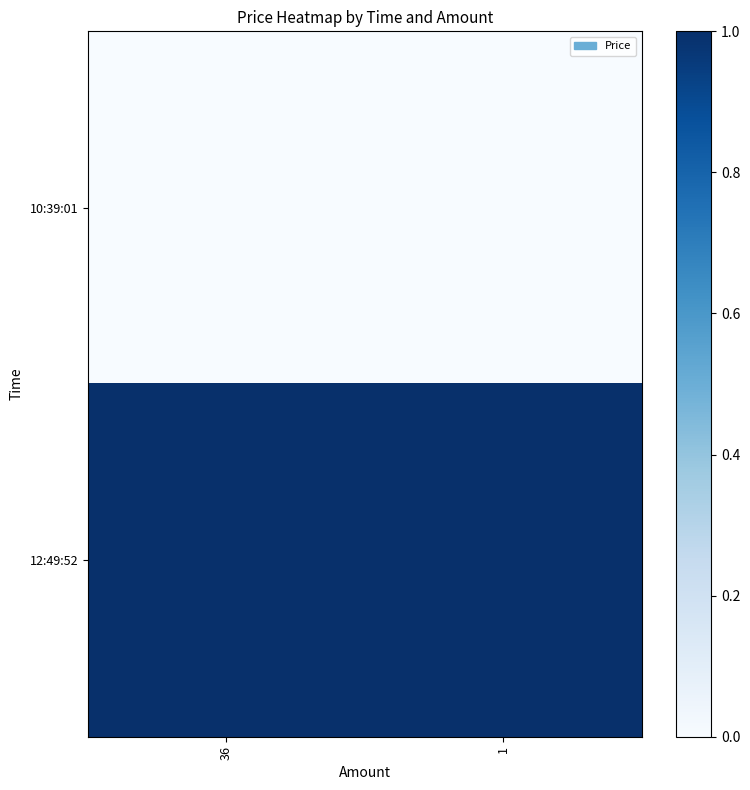

List the series in order of their overall mean, lowest first.

10:39:01, 12:49:52